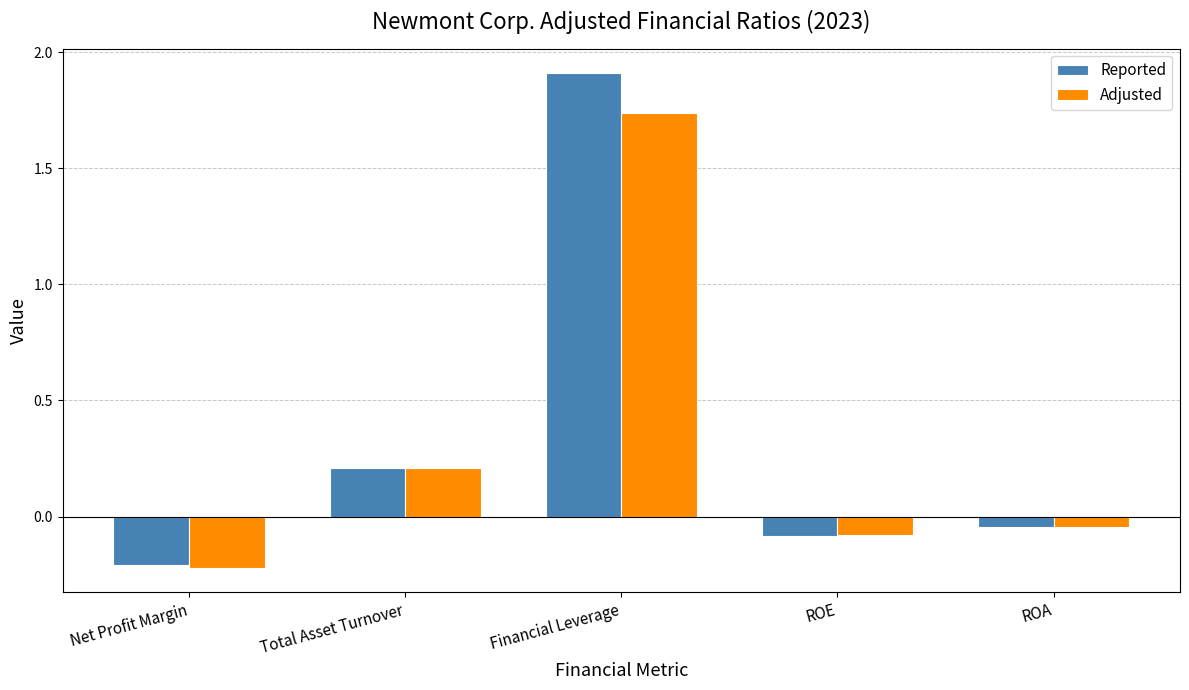

True or false: Reported has a value of 0.4 at Total Asset Turnover.

False